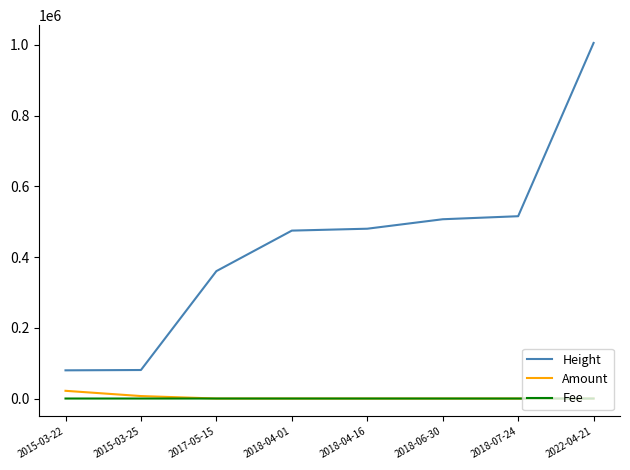

At which category does the chart reach its peak across all series?

2022-04-21